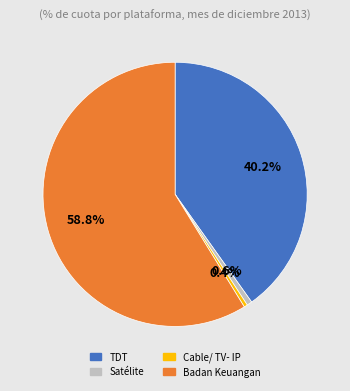

How many slices are in this pie chart?

4